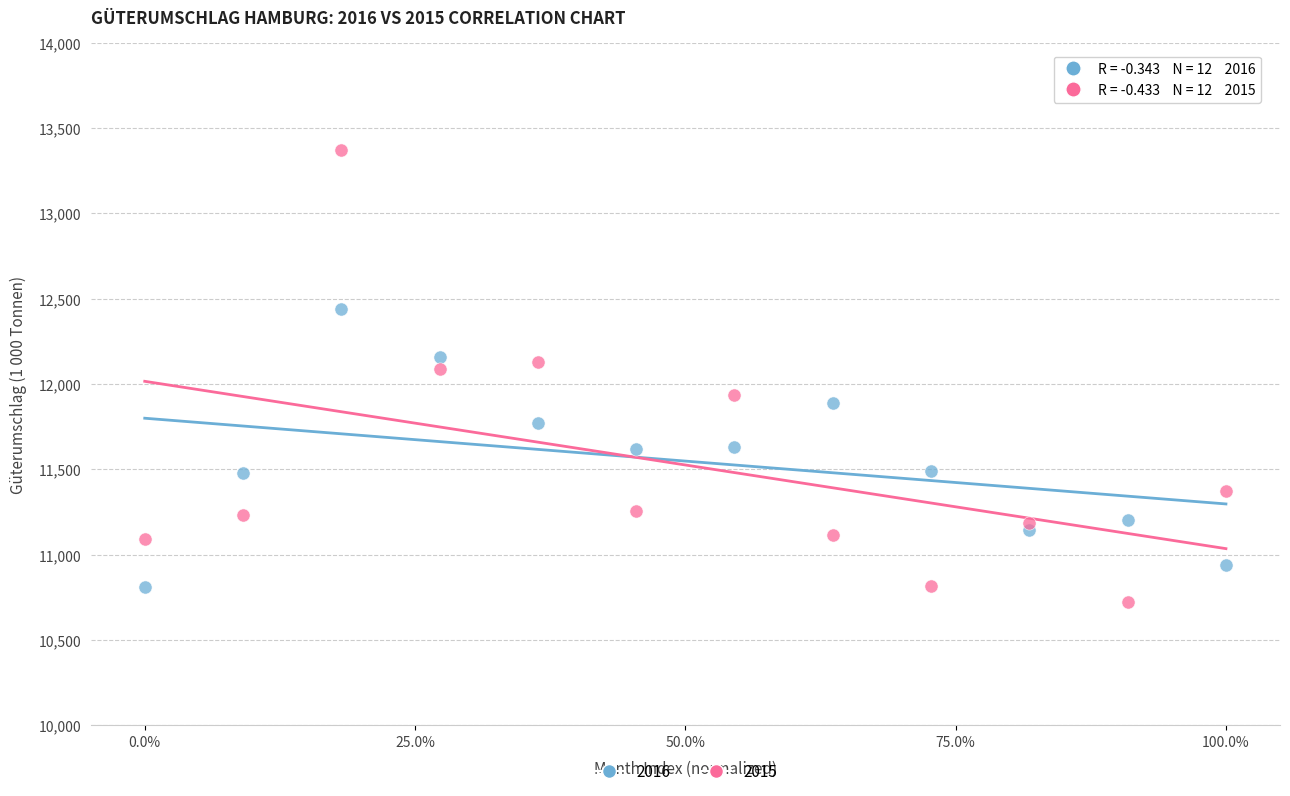

Which series reaches the maximum Y coordinate?

2015